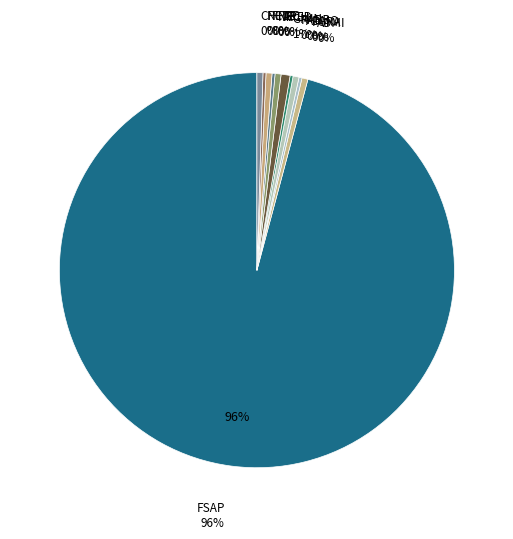

How many slices are in this pie chart?

11